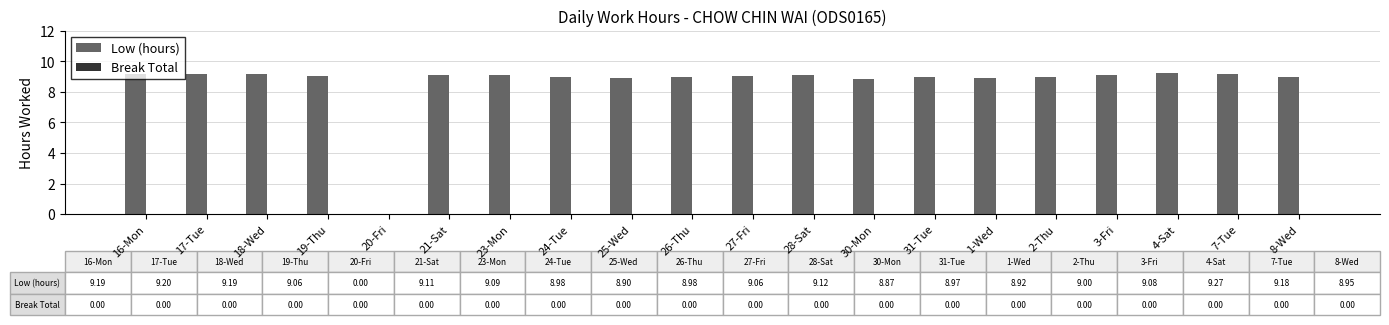

What is the sum of all values?

172.1